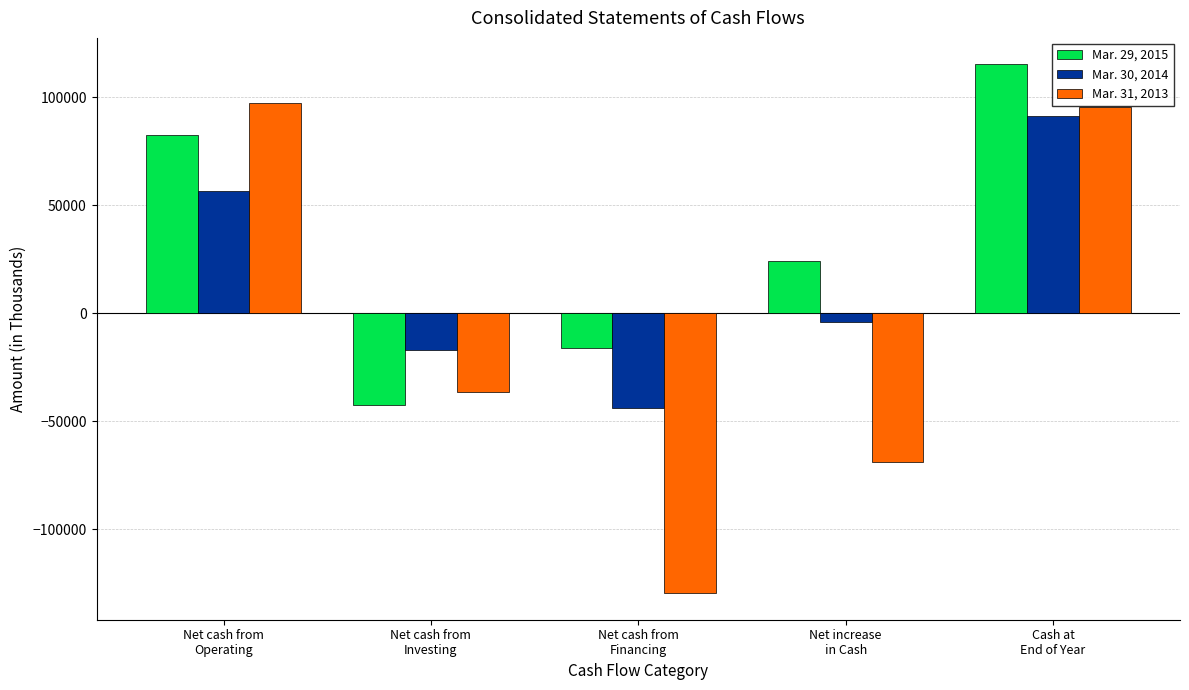

Reading right to left, what are all the values shown in this chart?

Mar. 29, 2015: 115241	23983	-16091	-42422	82496
Mar. 30, 2014: 91258	-4274	-44058	-17007	56791
Mar. 31, 2013: 95532	-68984	-129710	-36439	97165